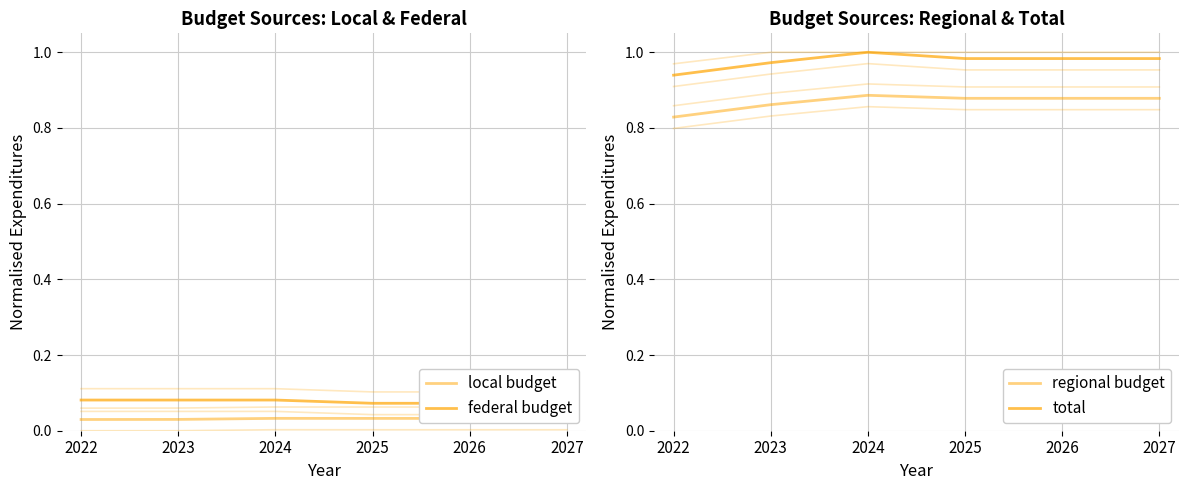

True or false: regional budget and local budget intersect in this chart.

False